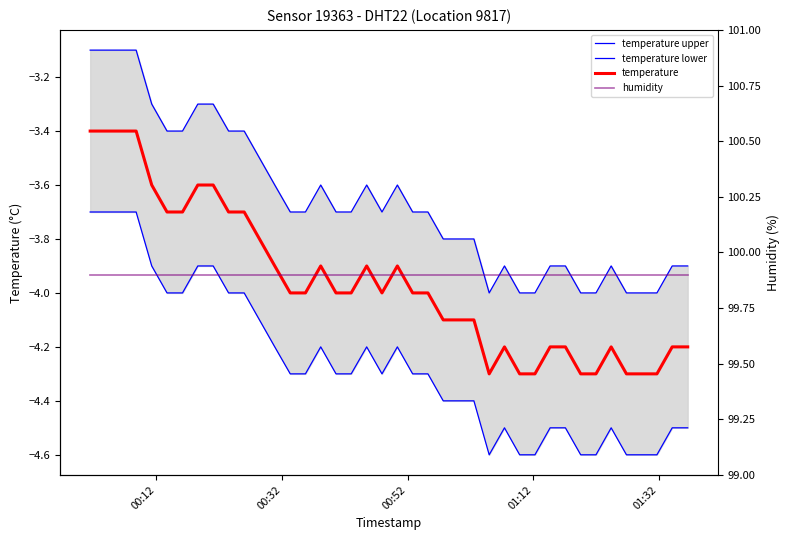

How many lines are shown in the chart?

4